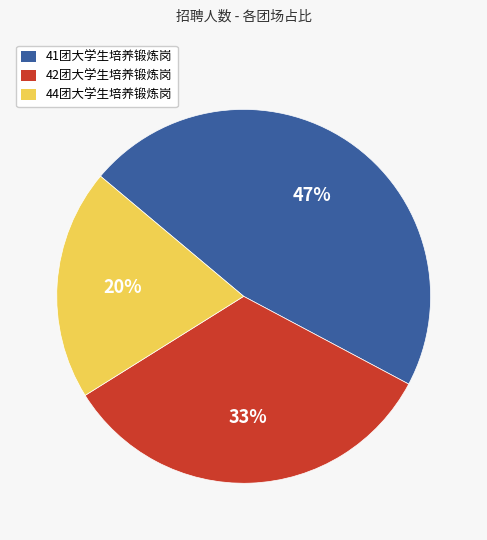

Rank the categories by value from lowest to highest.

44团大学生培养锻炼岗, 42团大学生培养锻炼岗, 41团大学生培养锻炼岗